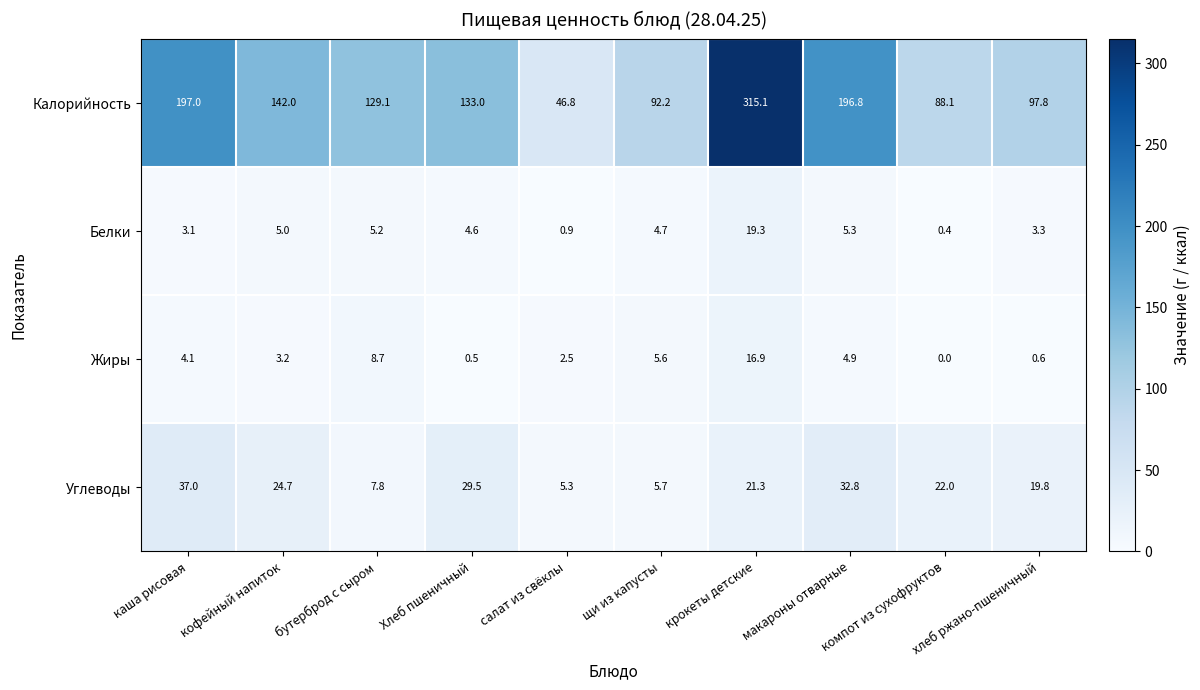

List the series in order of their peak value, lowest first.

Жиры, Белки, Углеводы, Калорийность